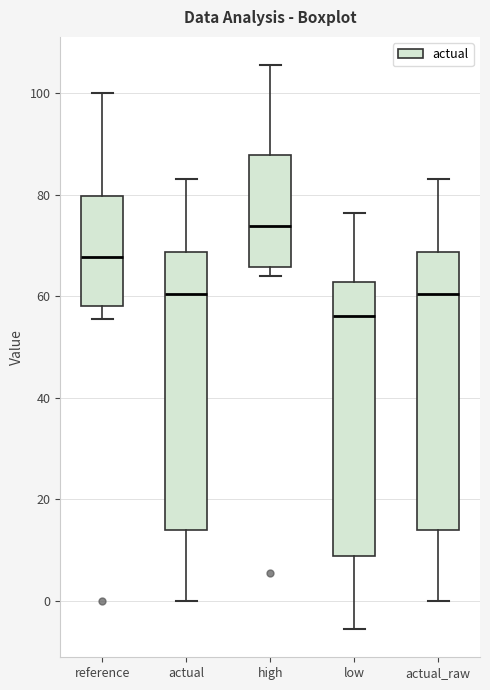

Which box's median line is the highest?

high